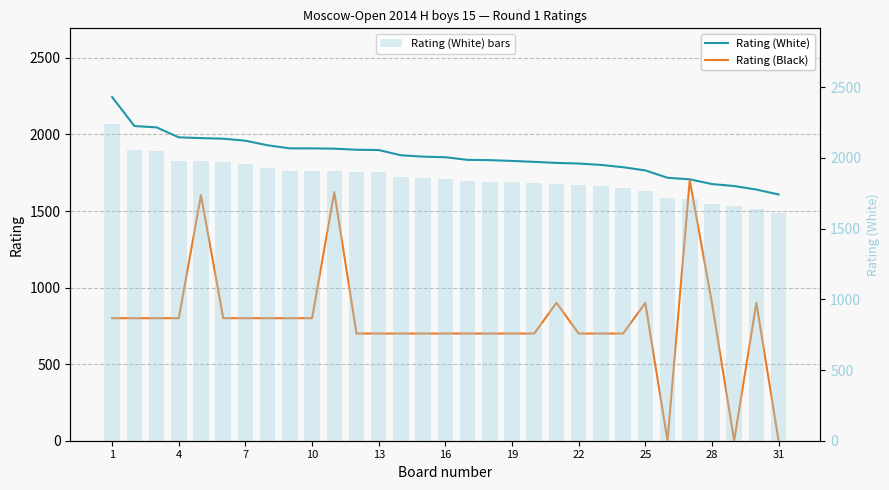

List the series in order of their peak value, highest first.

Rating (White), Rating (White) bars, Rating (Black)